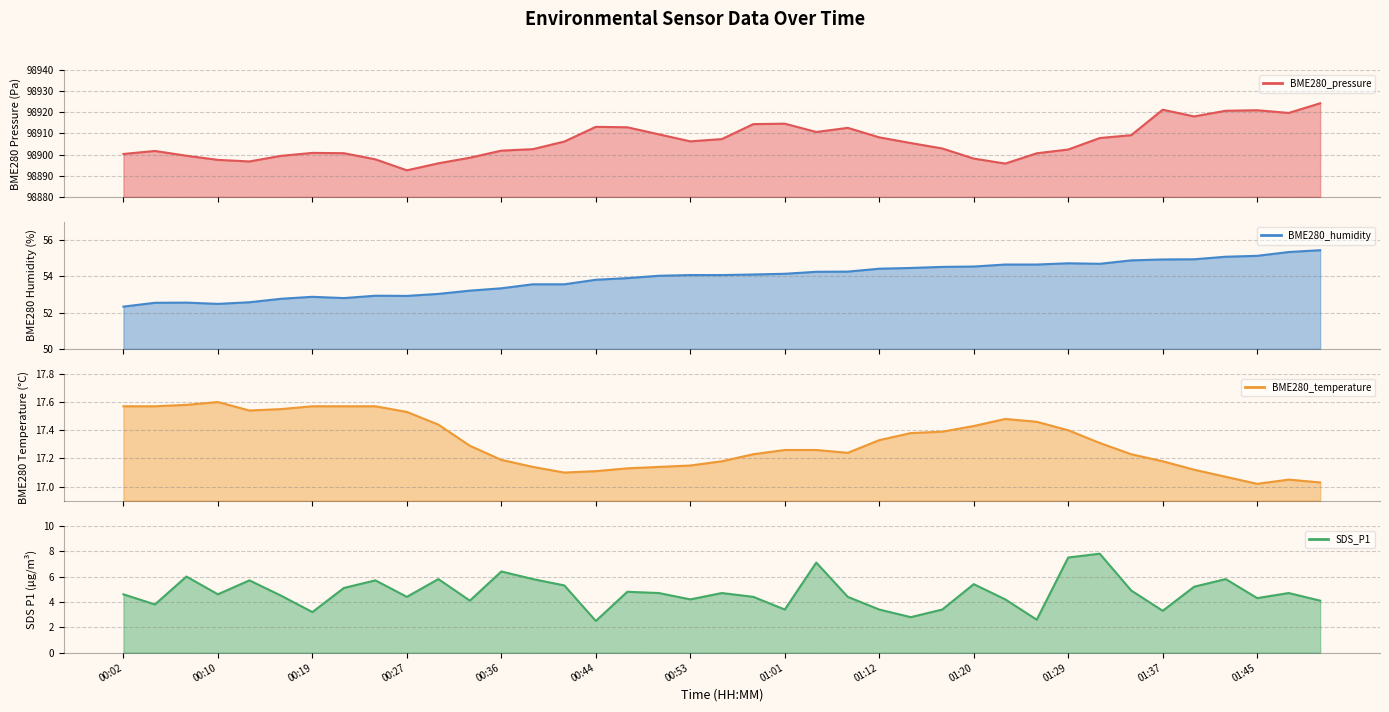

At which label does BME280_humidity first exceed 54?

00:50